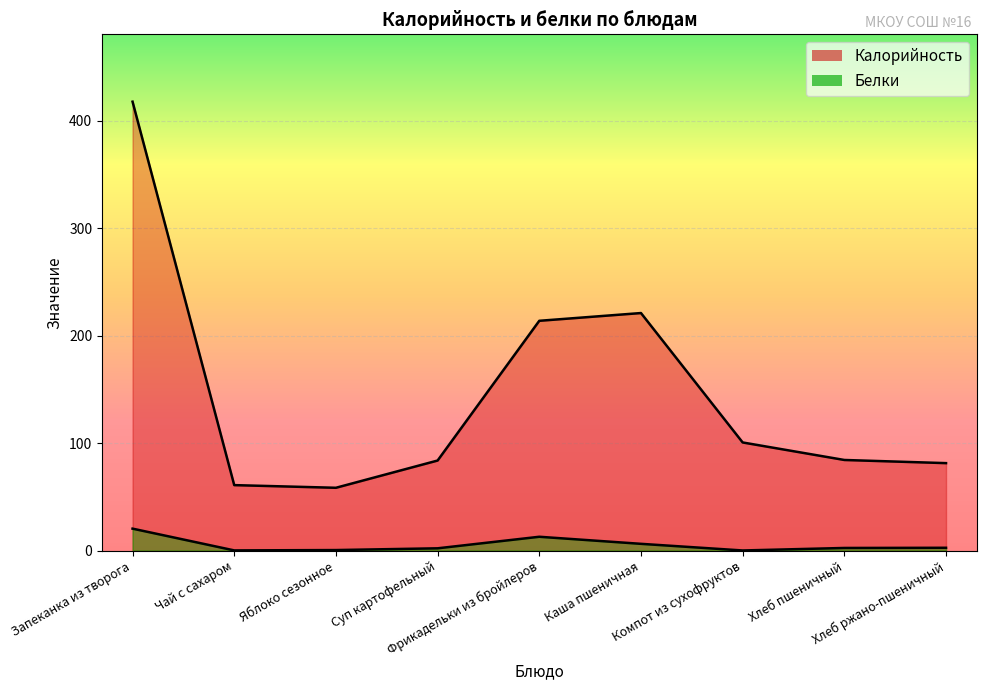

At which category does Белки reach its first local valley?

Чай с сахаром